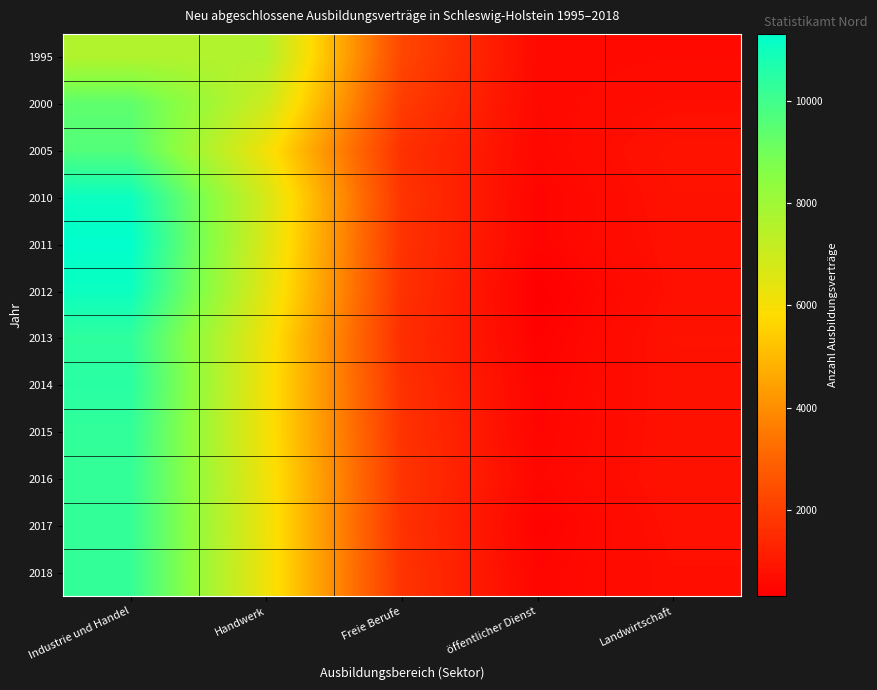

Reading right to left, extract all data points from this chart.

1995: Landwirtschaft=612	öffentlicher Dienst=582	Freie Berufe=2220	Handwerk=7581	Industrie und Handel=7596
2000: Landwirtschaft=714	öffentlicher Dienst=573	Freie Berufe=1935	Handwerk=6981	Industrie und Handel=9375
2005: Landwirtschaft=870	öffentlicher Dienst=543	Freie Berufe=1647	Handwerk=6105	Industrie und Handel=9624
2010: Landwirtschaft=828	öffentlicher Dienst=462	Freie Berufe=1734	Handwerk=6768	Industrie und Handel=11052
2011: Landwirtschaft=801	öffentlicher Dienst=462	Freie Berufe=1680	Handwerk=6633	Industrie und Handel=11301
2012: Landwirtschaft=777	öffentlicher Dienst=318	Freie Berufe=1656	Handwerk=6474	Industrie und Handel=11055
2013: Landwirtschaft=837	öffentlicher Dienst=396	Freie Berufe=1563	Handwerk=6162	Industrie und Handel=10341
2014: Landwirtschaft=813	öffentlicher Dienst=447	Freie Berufe=1641	Handwerk=6075	Industrie und Handel=10452
2015: Landwirtschaft=819	öffentlicher Dienst=480	Freie Berufe=1698	Handwerk=6060	Industrie und Handel=10290
2016: Landwirtschaft=828	öffentlicher Dienst=516	Freie Berufe=1743	Handwerk=6159	Industrie und Handel=10245
2017: Landwirtschaft=786	öffentlicher Dienst=408	Freie Berufe=1668	Handwerk=6204	Industrie und Handel=10239
2018: Landwirtschaft=741	öffentlicher Dienst=489	Freie Berufe=1725	Handwerk=6180	Industrie und Handel=10233